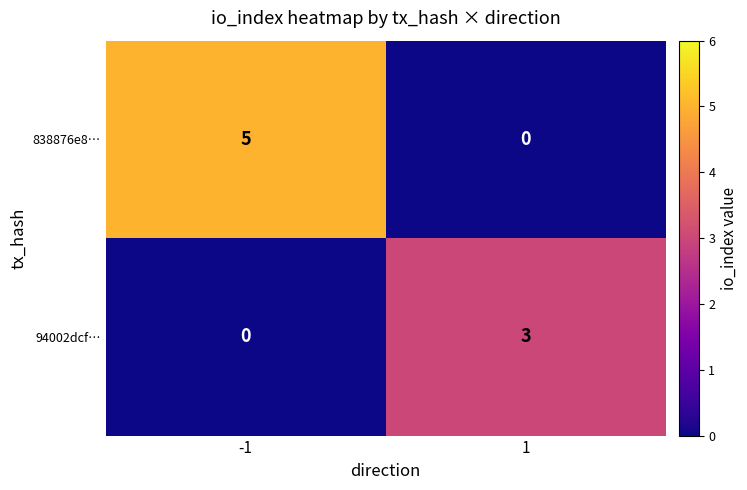

Is it true that 838876e8… equals 1 at -1?

False